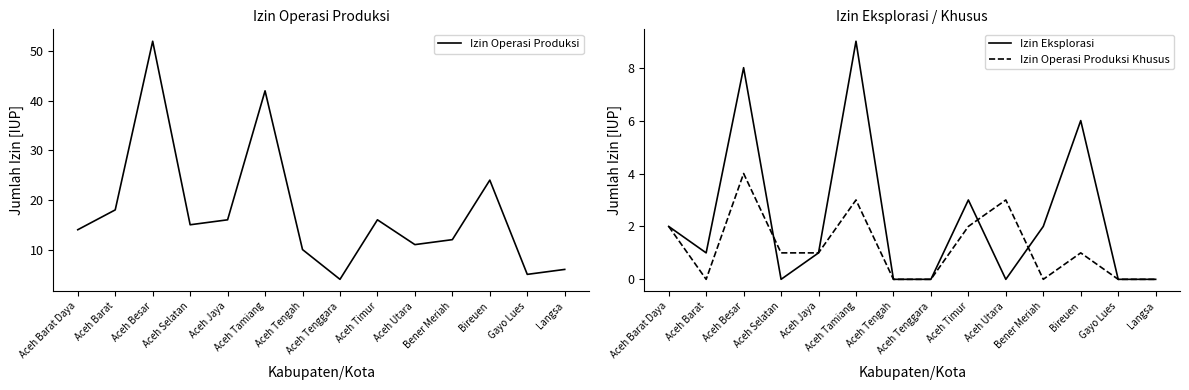

Is this an area chart (filled region under the line)?

No